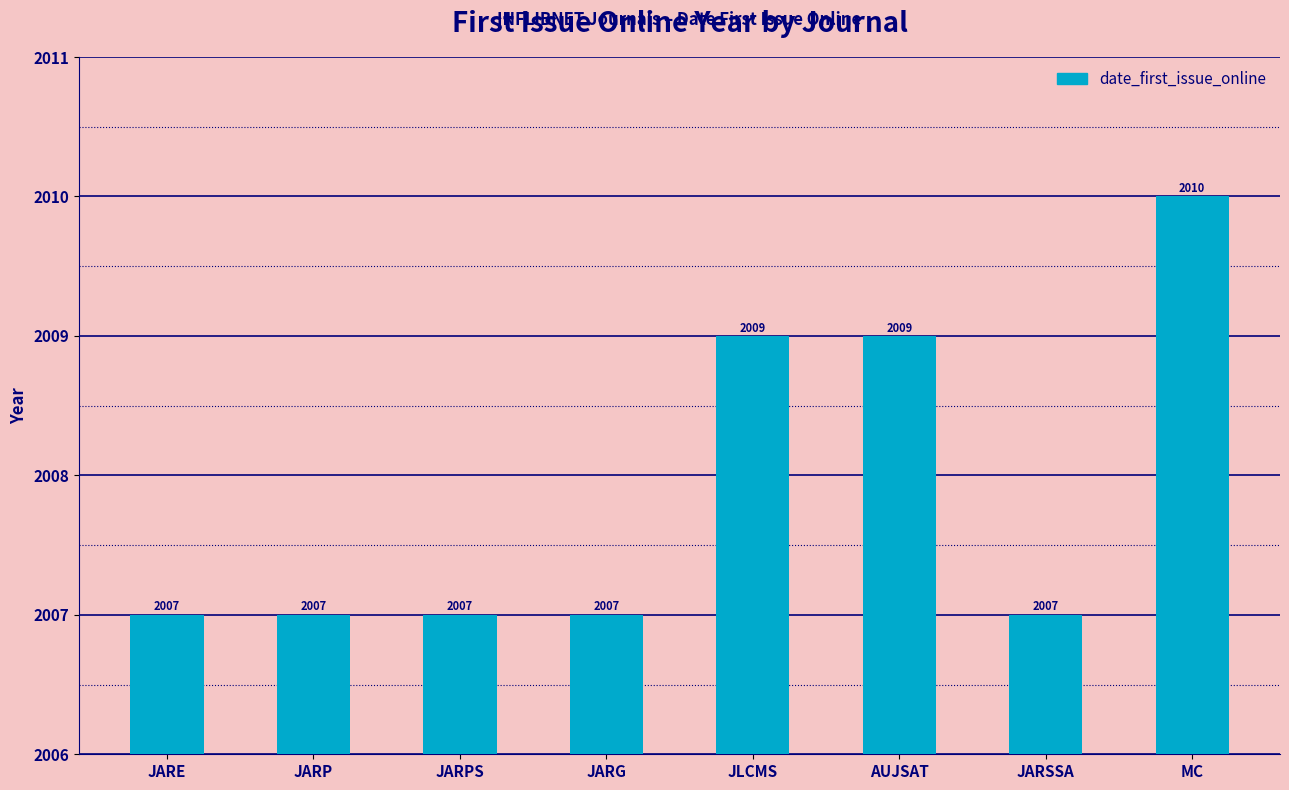

What is the average value?

2008